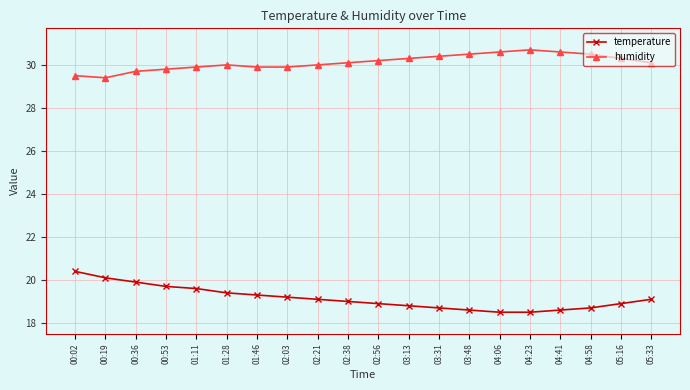

Reading right to left, extract all data points from this chart.

temperature: 05:33=19.1	05:16=18.9	04:58=18.7	04:41=18.6	04:23=18.5	04:06=18.5	03:48=18.6	03:31=18.7	03:13=18.8	02:56=18.9	02:38=19.0	02:21=19.1	02:03=19.2	01:46=19.3	01:28=19.4	01:11=19.6	00:53=19.7	00:36=19.9	00:19=20.1	00:02=20.4
humidity: 05:33=30.1	05:16=30.3	04:58=30.5	04:41=30.6	04:23=30.7	04:06=30.6	03:48=30.5	03:31=30.4	03:13=30.3	02:56=30.2	02:38=30.1	02:21=30.0	02:03=29.9	01:46=29.9	01:28=30.0	01:11=29.9	00:53=29.8	00:36=29.7	00:19=29.4	00:02=29.5